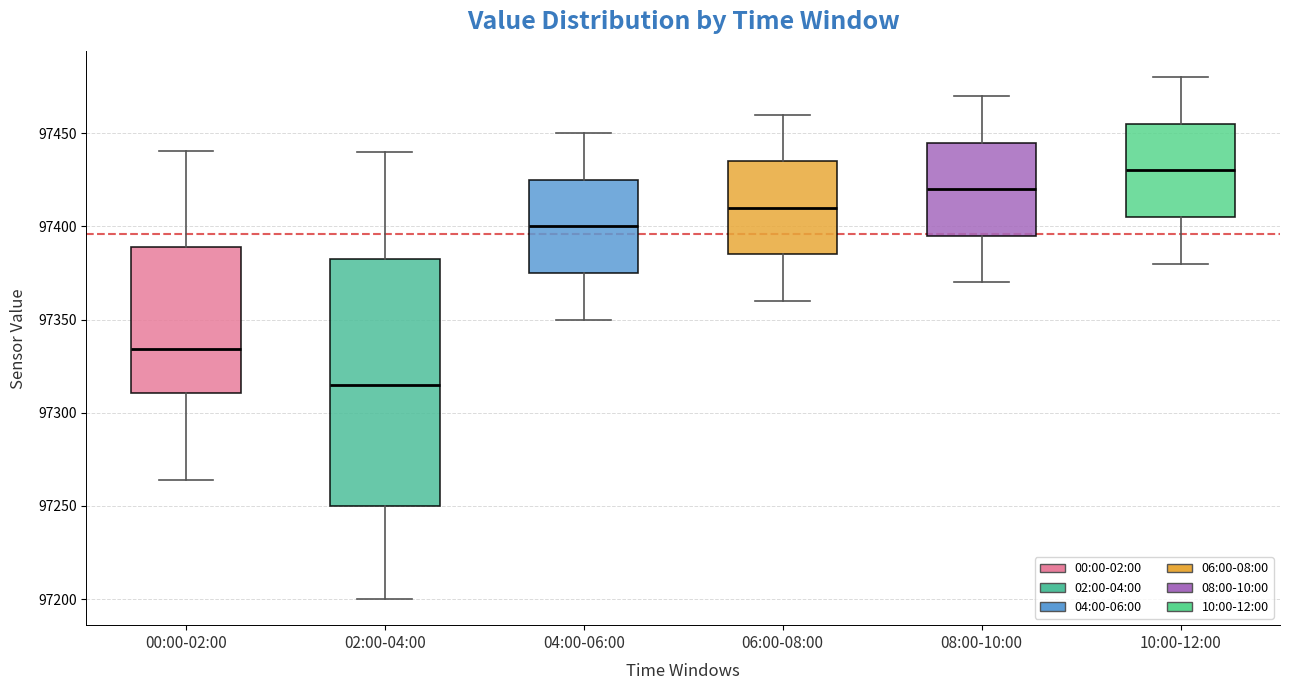

Reading left to right, transcribe this box plot: for each box, give where its median line is, the range the box spans, and where its two whiskers end, as read against the y-axis. The values are not printed on the chart, so give them approximately, as read against the axis.

00:00-02:00: median 97335, box 97310 to 97390, whiskers 97265 to 97440
02:00-04:00: median 97315, box 97250 to 97385, whiskers 97200 to 97440
04:00-06:00: median 97400, box 97375 to 97425, whiskers 97350 to 97450
06:00-08:00: median 97410, box 97385 to 97435, whiskers 97360 to 97460
08:00-10:00: median 97420, box 97395 to 97445, whiskers 97370 to 97470
10:00-12:00: median 97430, box 97405 to 97455, whiskers 97380 to 97480